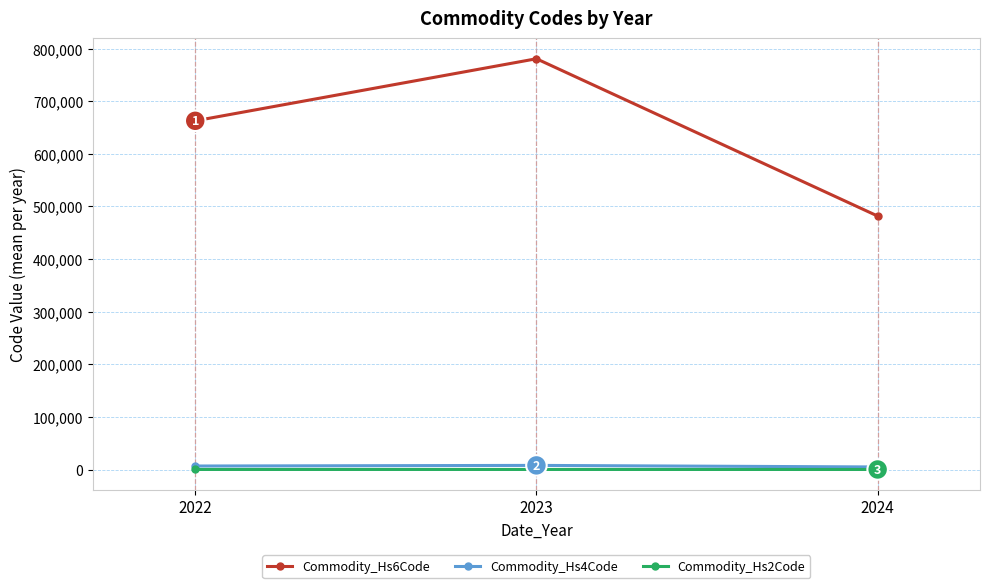

How many data points in Commodity_Hs2Code are above 66?

2